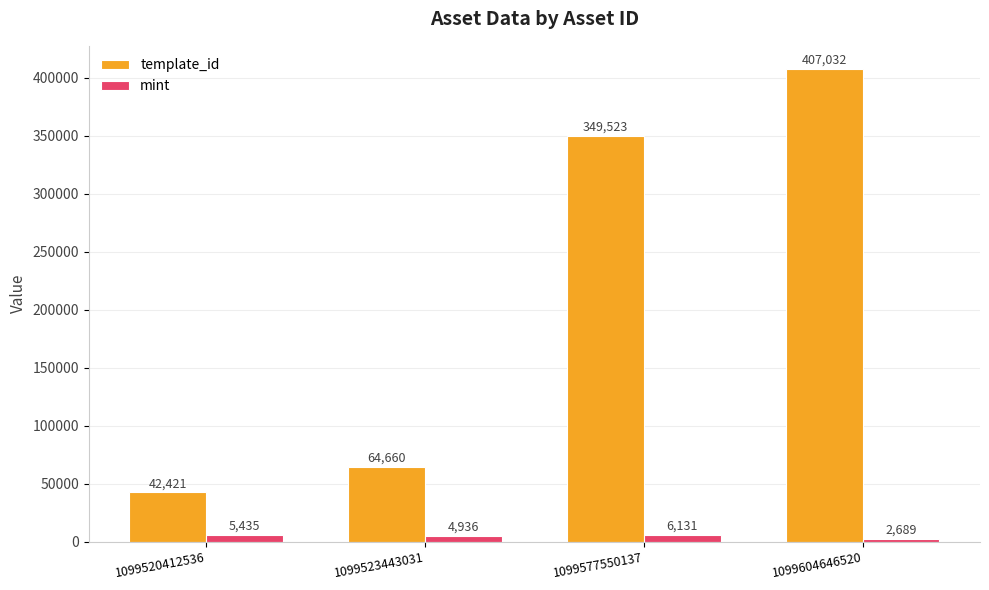

What is the sum of all mint values?

19191